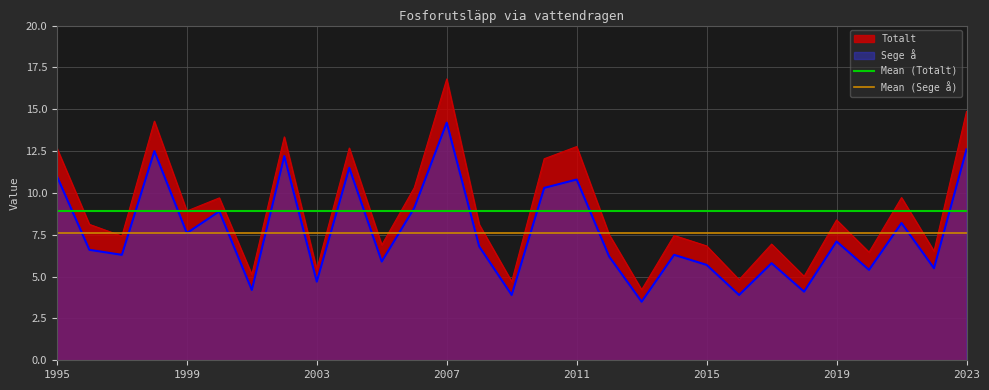

Is it true that Mean (Sege å) equals 10.3 at 1995?

False